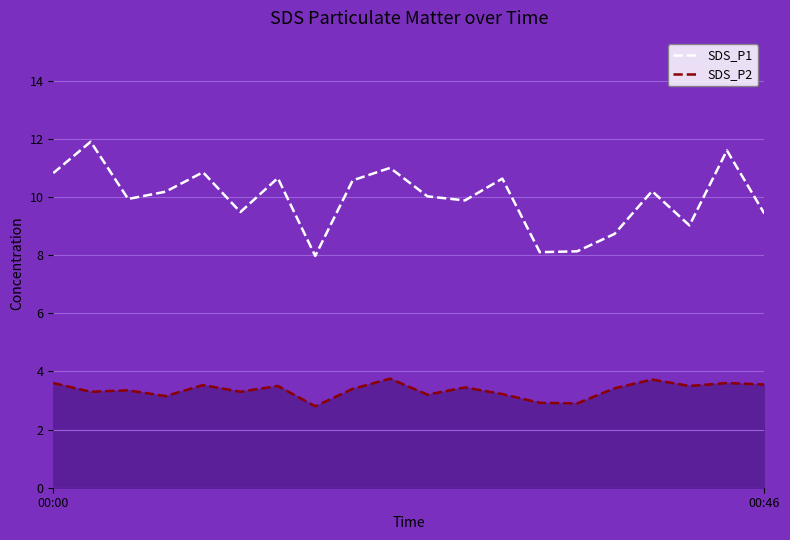

What is the minimum value shown in the chart?

2.8